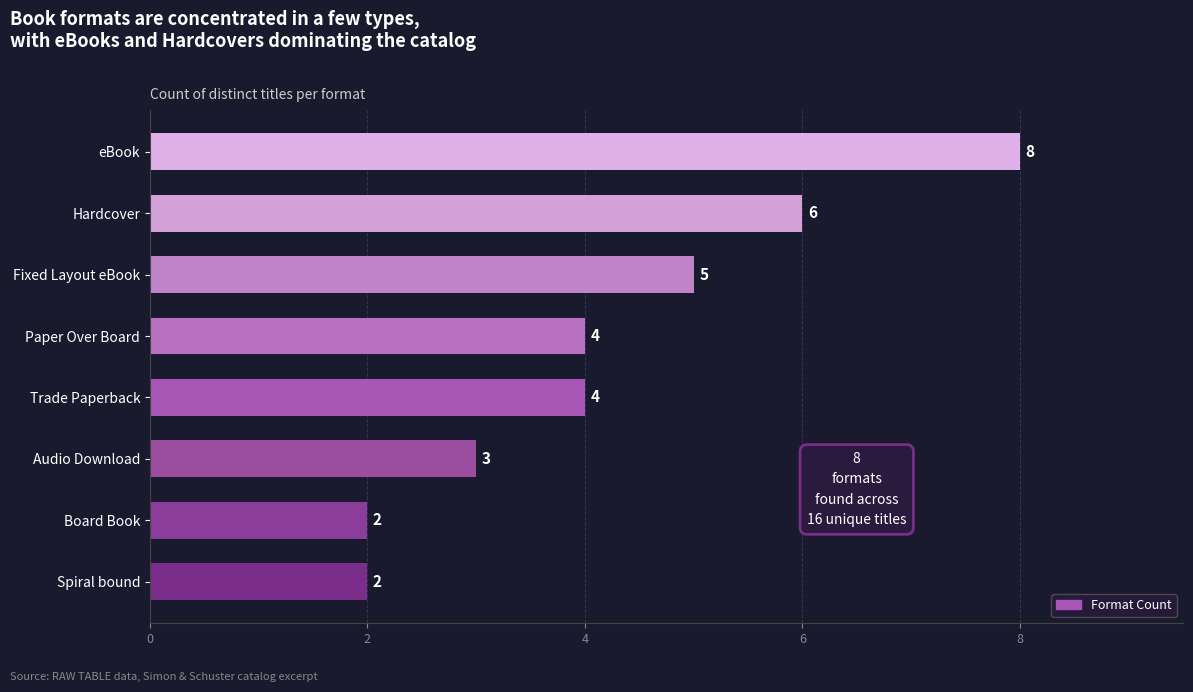

What is the difference between the maximum and minimum values?

6